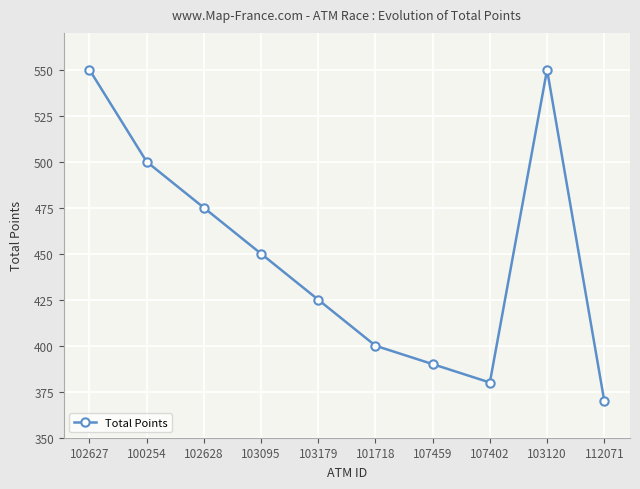

What is the ratio of the value at 103179 to the value at 102628?

0.9